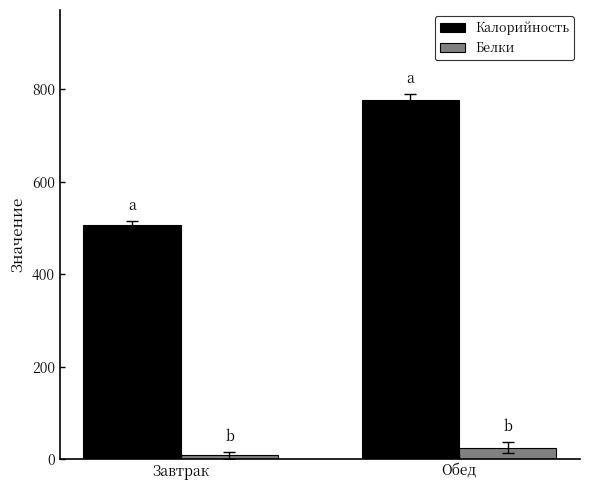

What is the label of the 2nd bar from the right?

Завтрак